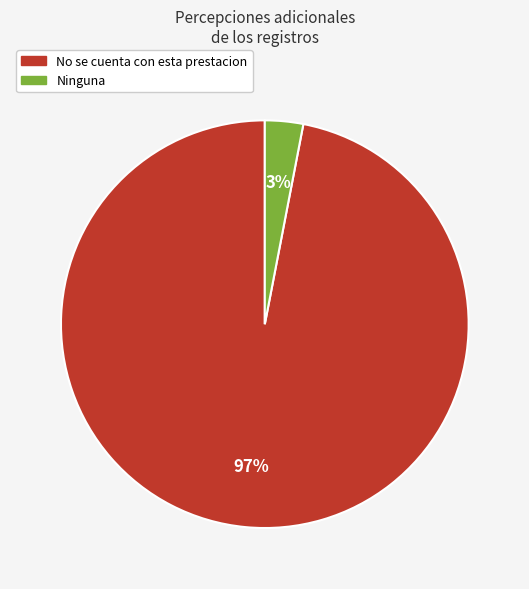

Rank the categories by value from highest to lowest.

No se cuenta con esta prestacion, Ninguna